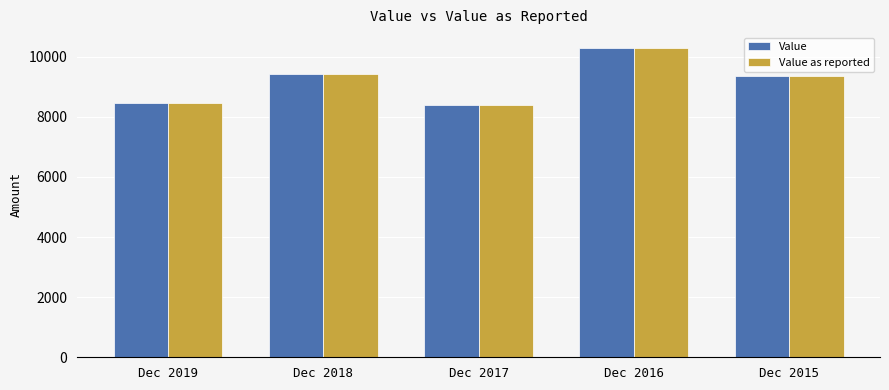

At which category is the sum across all series the highest?

Dec 2016